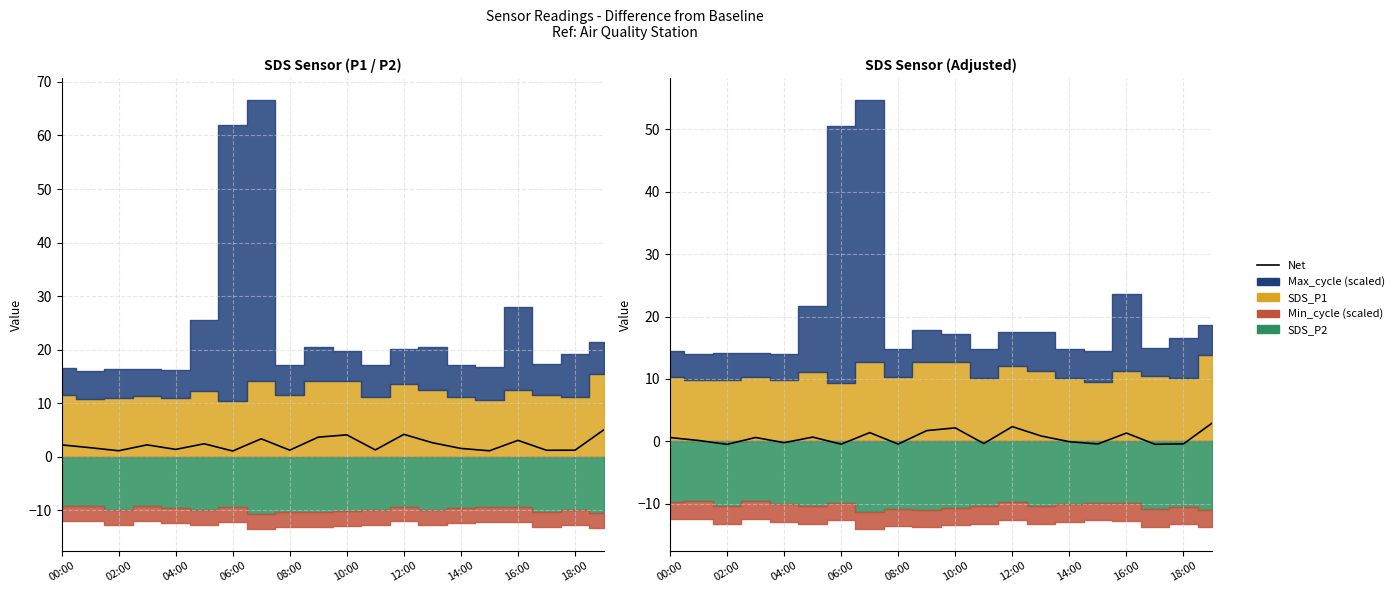

At which label is the value closest to 1?

13